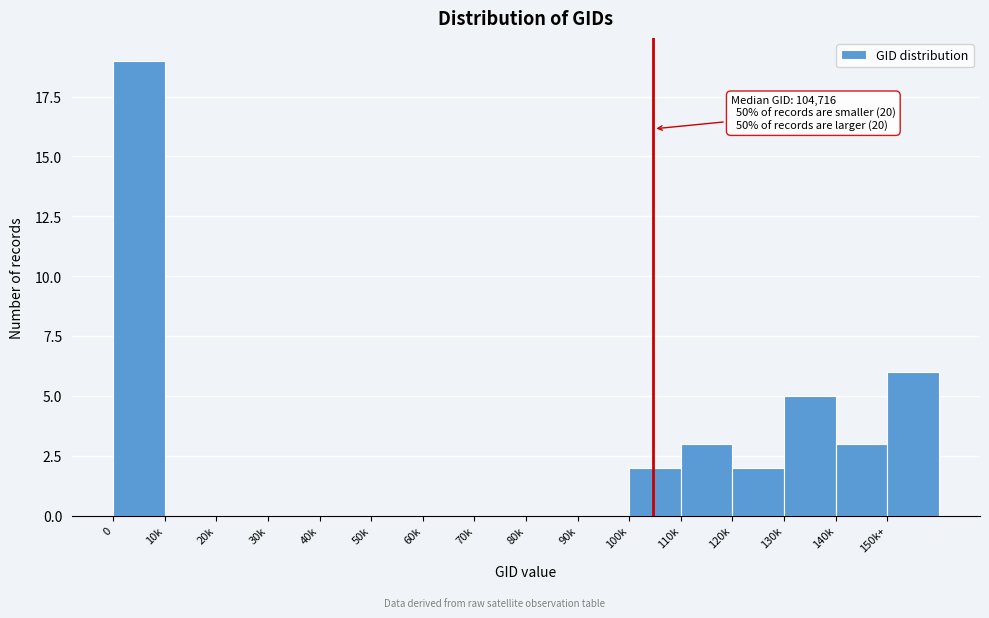

Reading right to left, what are all the values shown in this chart?

150k+=6	140k=3	130k=5	120k=2	110k=3	100k=2	90k=0	80k=0	70k=0	60k=0	50k=0	40k=0	30k=0	20k=0	10k=0	0=19